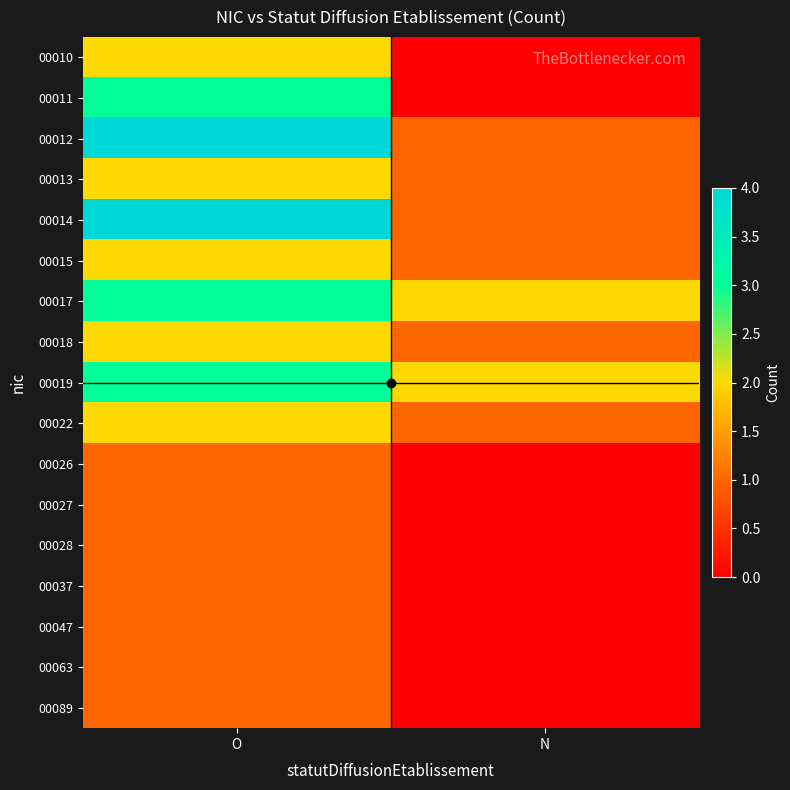

Which series has the largest range (max minus min)?

00011